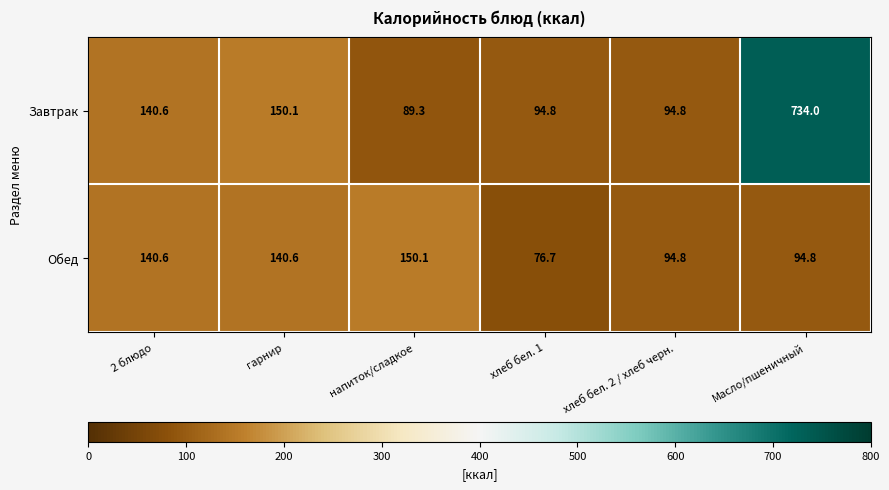

Which series changed the most between гарнир and хлеб бел. 2 / хлеб черн.?

Завтрак